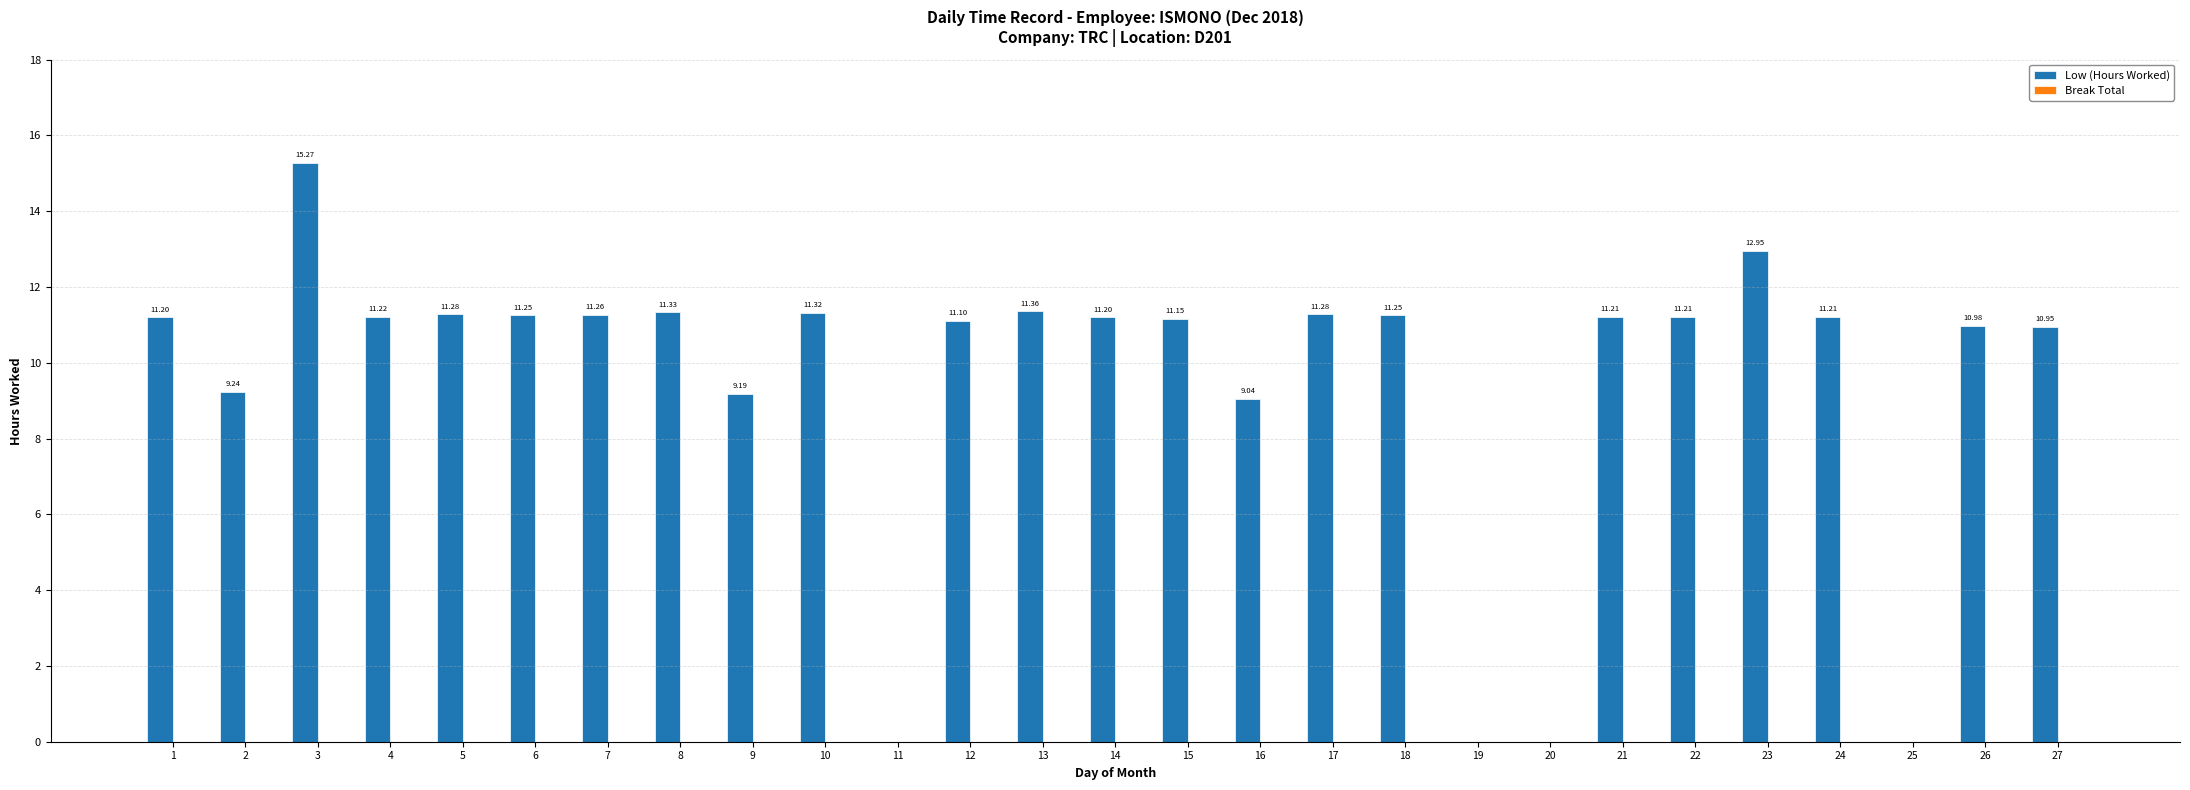

What is the ratio of the value at 10 to the value at 6?

1.0